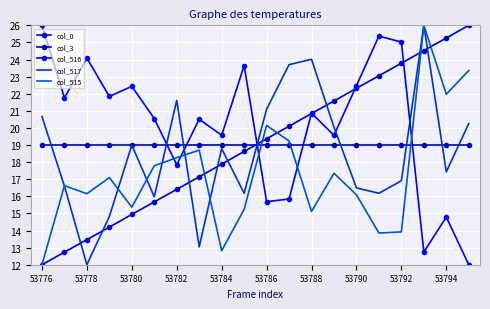

What is the lowest value of the col_0 series?

12.0